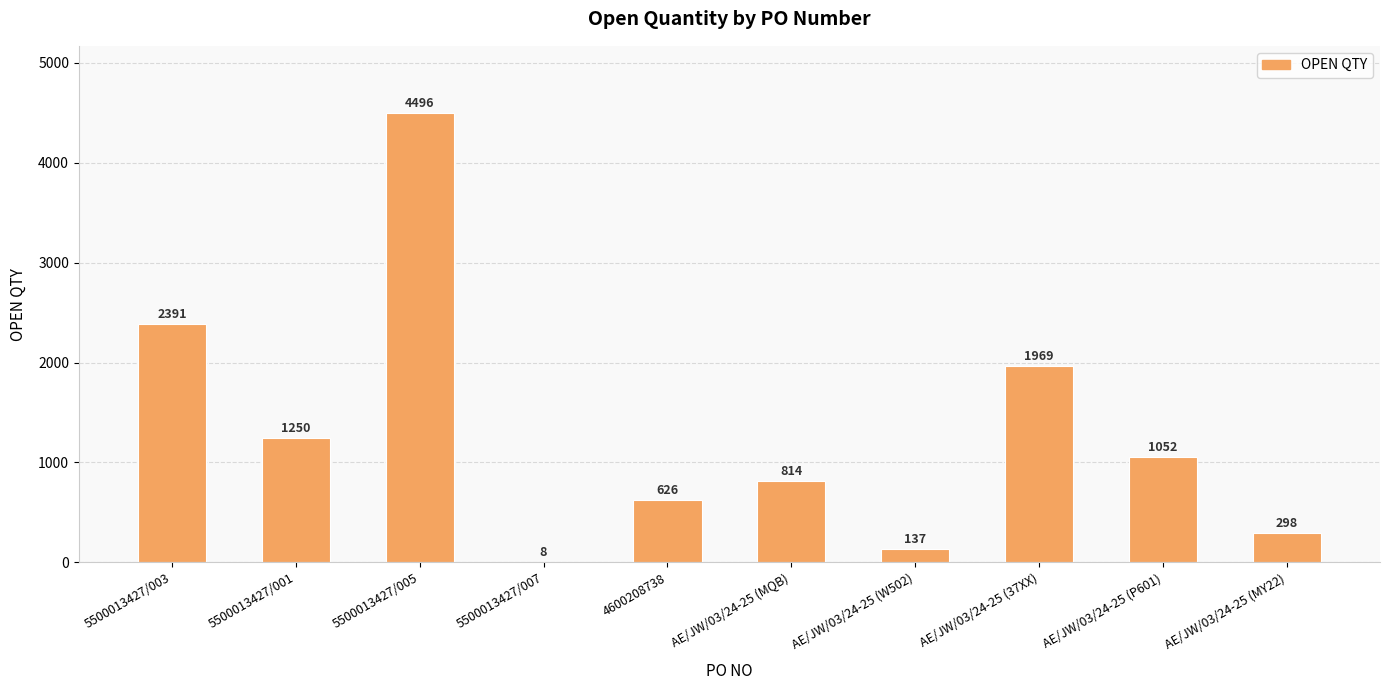

Reading left to right, transcribe all the data shown in this chart.

5500013427/003=2391	5500013427/001=1250	5500013427/005=4496	5500013427/007=8	4600208738=626	AE/JW/03/24-25 (MQB)=814	AE/JW/03/24-25 (W502)=137	AE/JW/03/24-25 (37XX)=1969	AE/JW/03/24-25 (P601)=1052	AE/JW/03/24-25 (MY22)=298